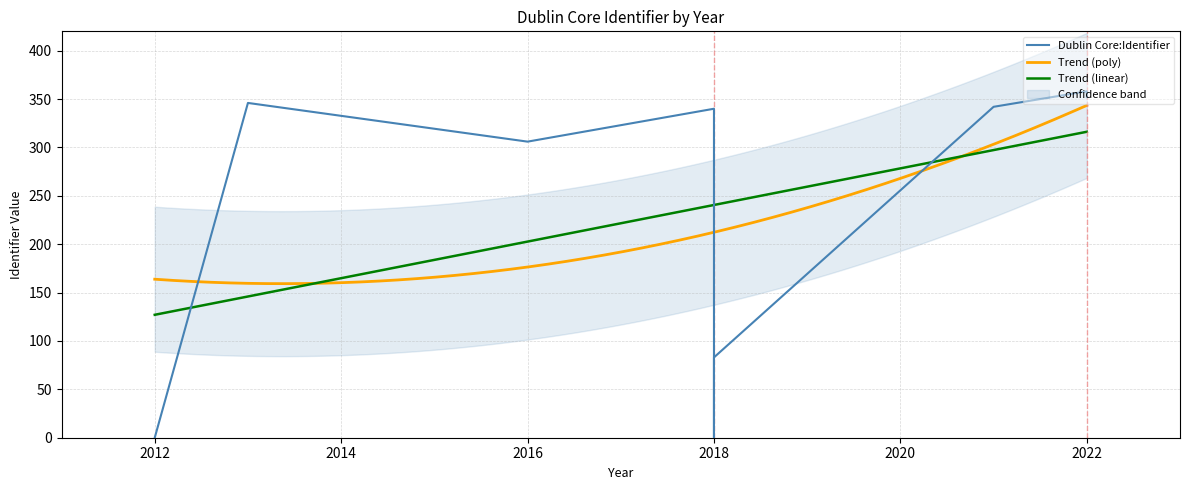

The value at 2022 is 352. True or false?

True